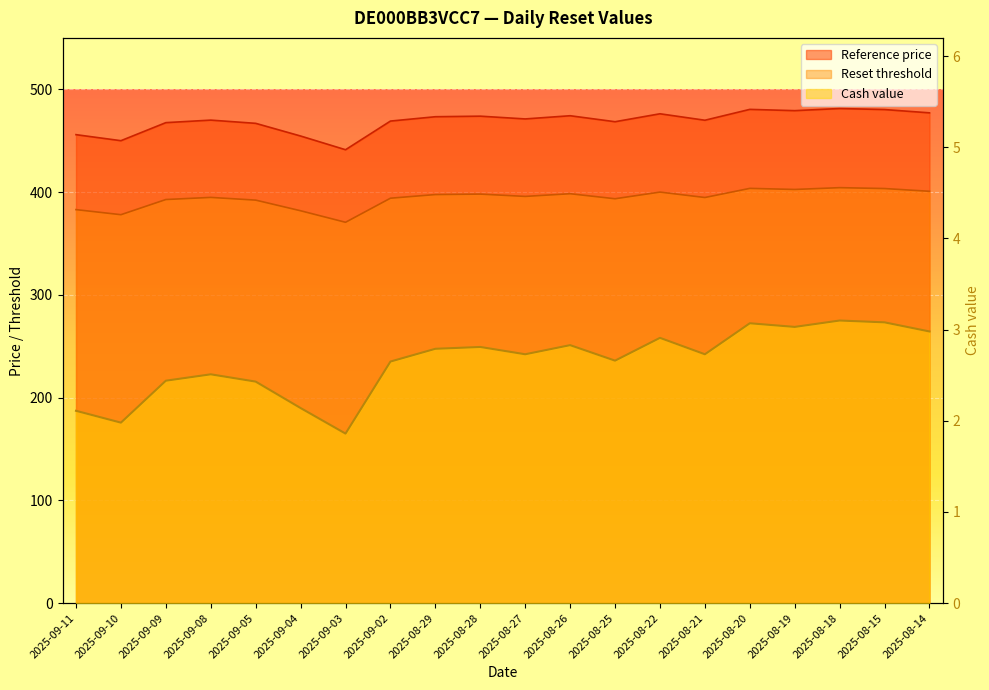

What is the difference between the Reference price values at 2025-08-27 and 2025-09-08?

1.1